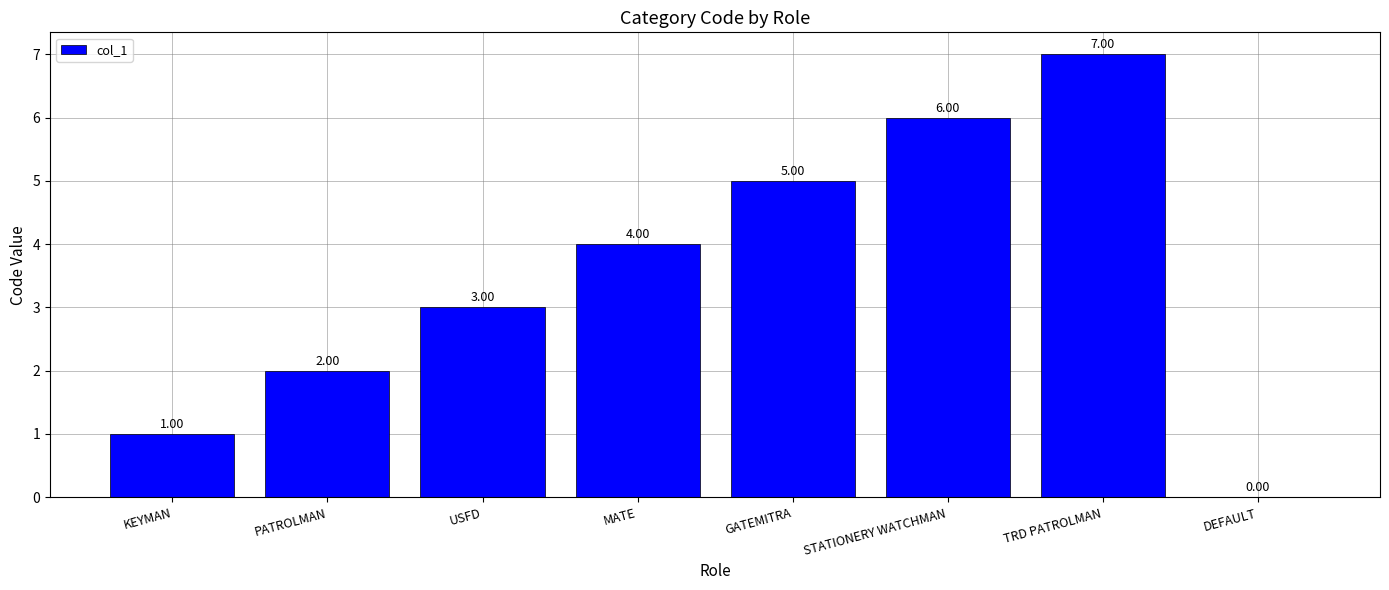

Is it true that the value at GATEMITRA is 5?

True